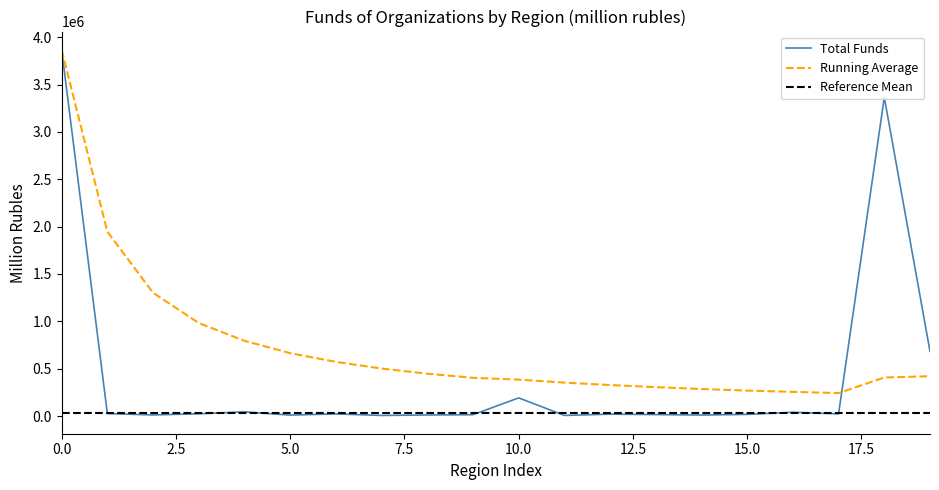

What is the lowest value of the Running Average series?

242634.4